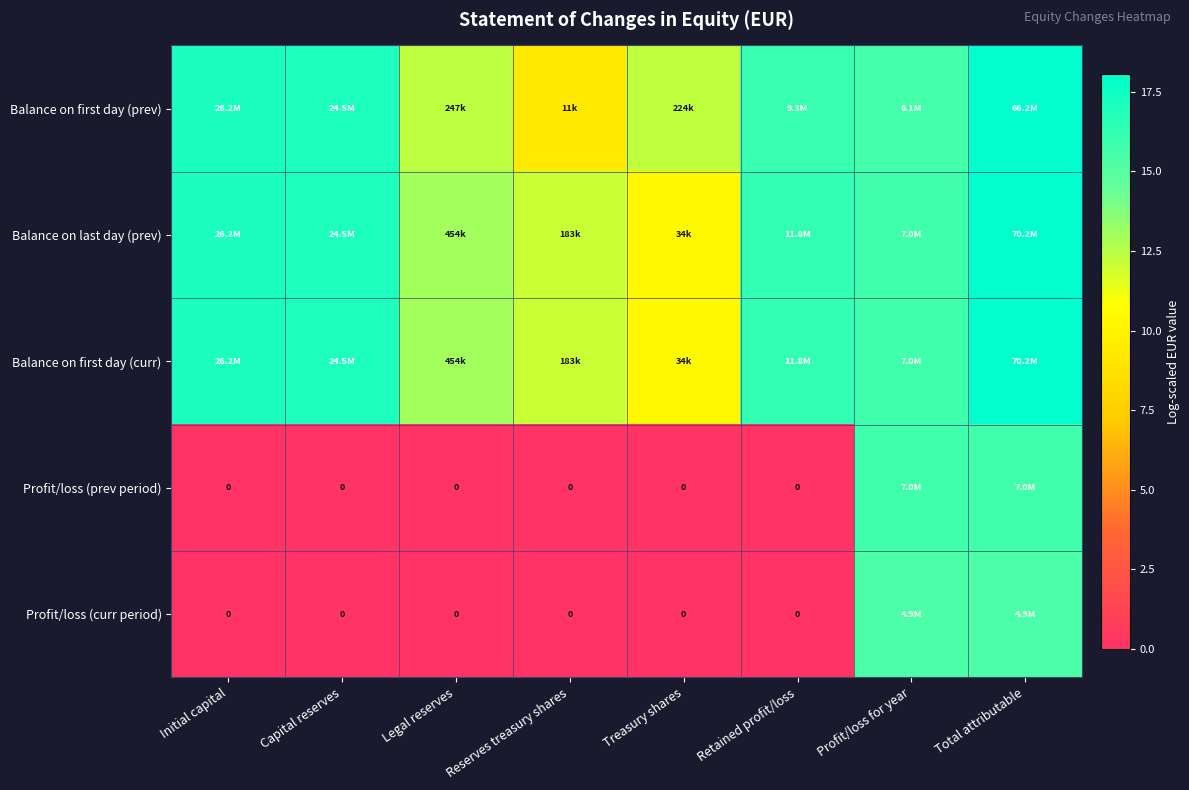

Which category has the lowest value in the Profit/loss (curr period) series?

Initial capital